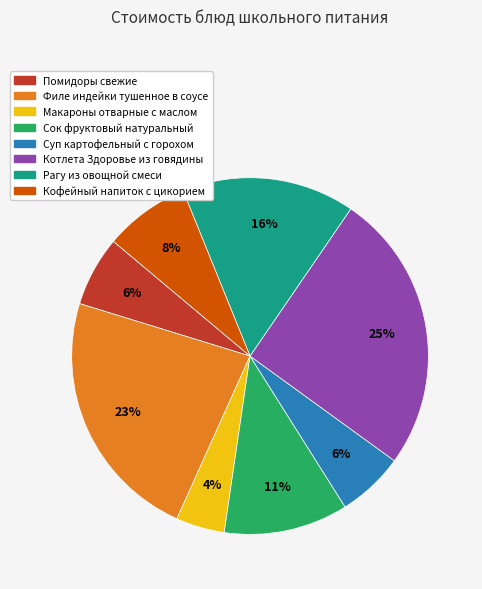

To the nearest percent, what portion does Сок фруктовый натуральный represent?

11%